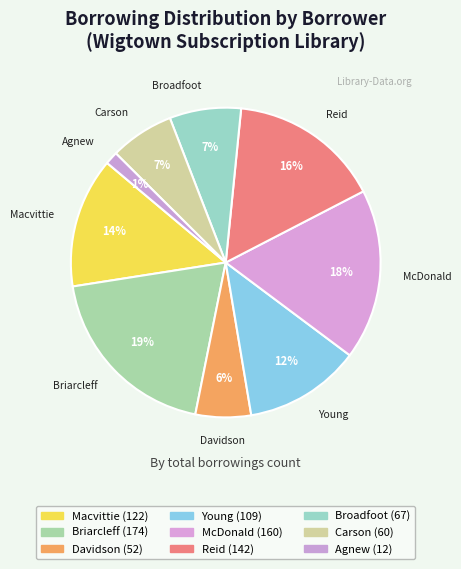

How many slices are in this pie chart?

9